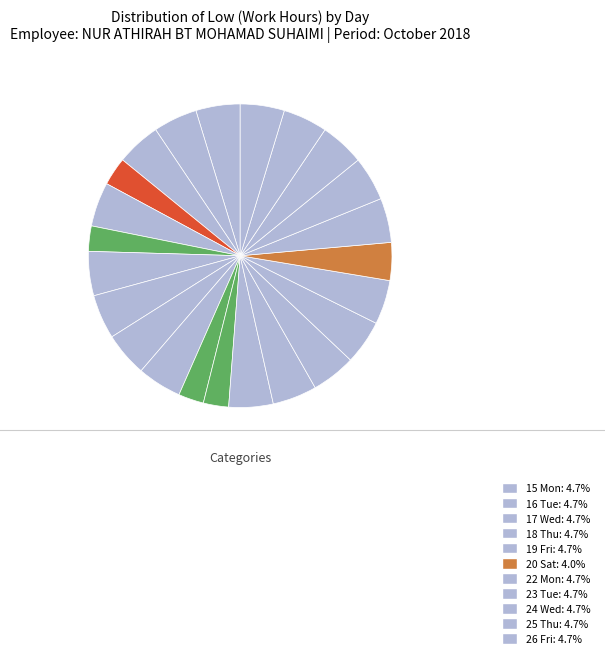

Rank the categories by value from highest to lowest.

Day 25, Day 10, Day 15, Day 16, Day 18, Day 22, Day 3, Day 17, Day 23, Day 24, Day 1, Day 5, Day 12, Day 8, Day 11, Day 19, Day 26, Day 2, Day 20, Day 4, Day 13, Day 6, Day 14